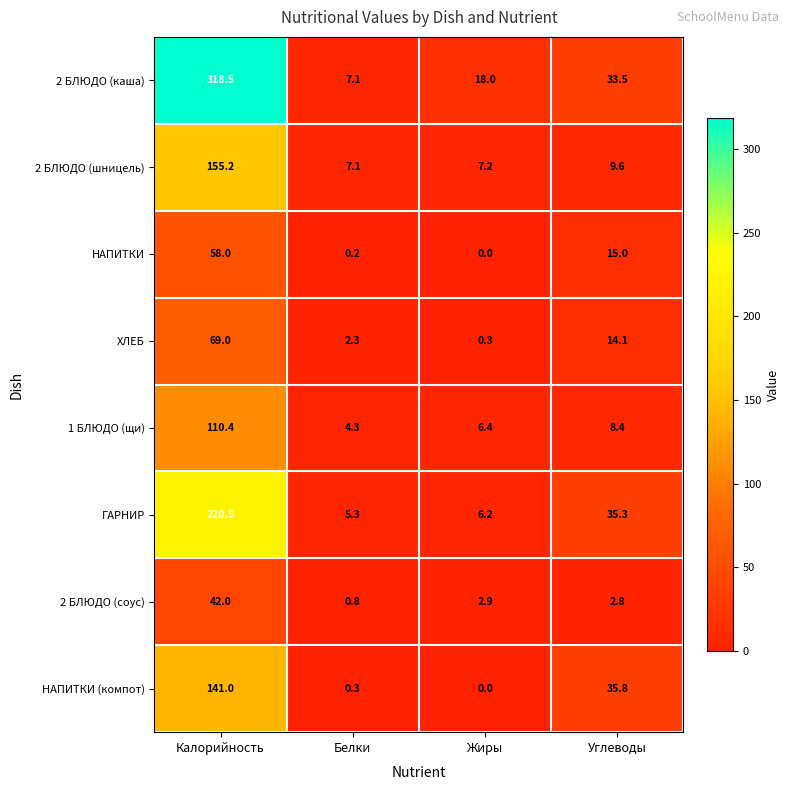

The НАПИТКИ series shows 0.2 at Белки. True or false?

True